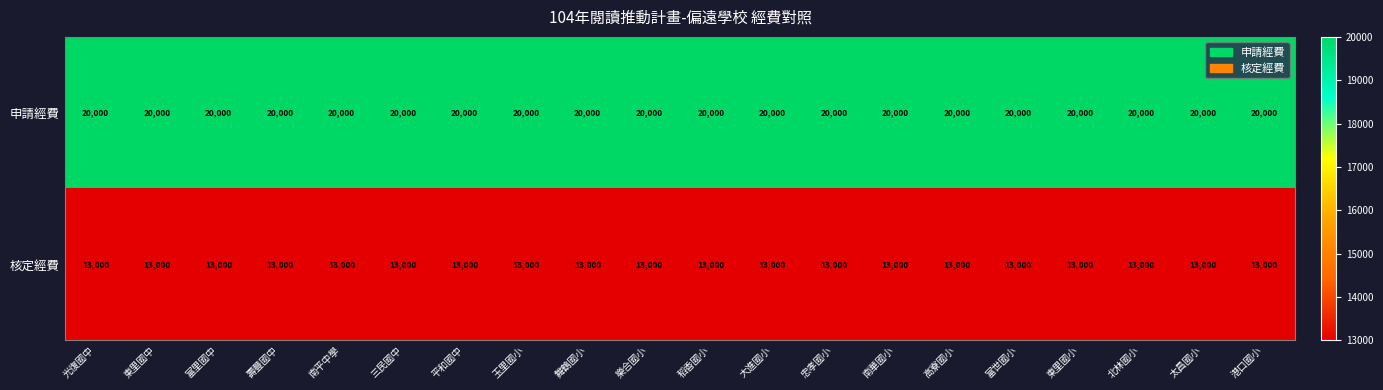

The 核定經費 series shows 6611 at 平和國中. True or false?

False